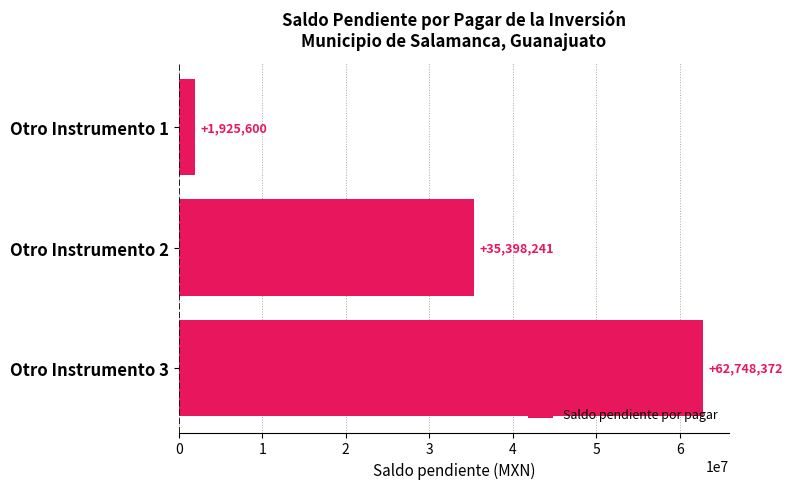

Count the number of categories in the chart.

3